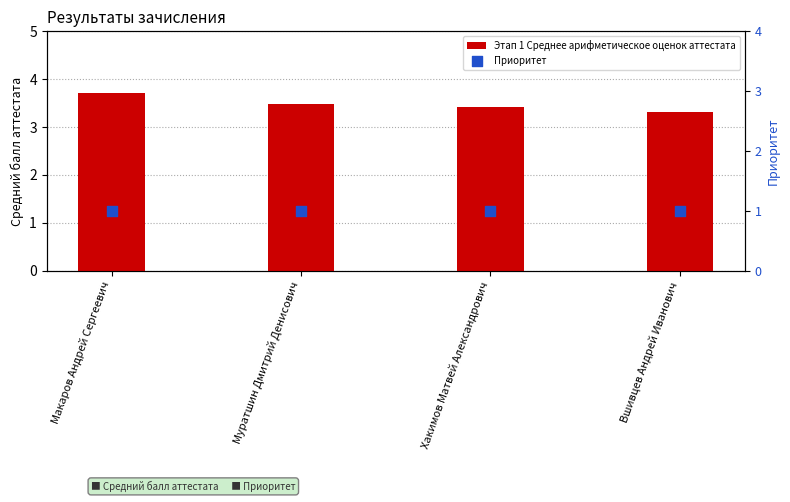

Which series has the widest spread of Y values?

Этап 1 Среднее арифметическое оценок аттестата